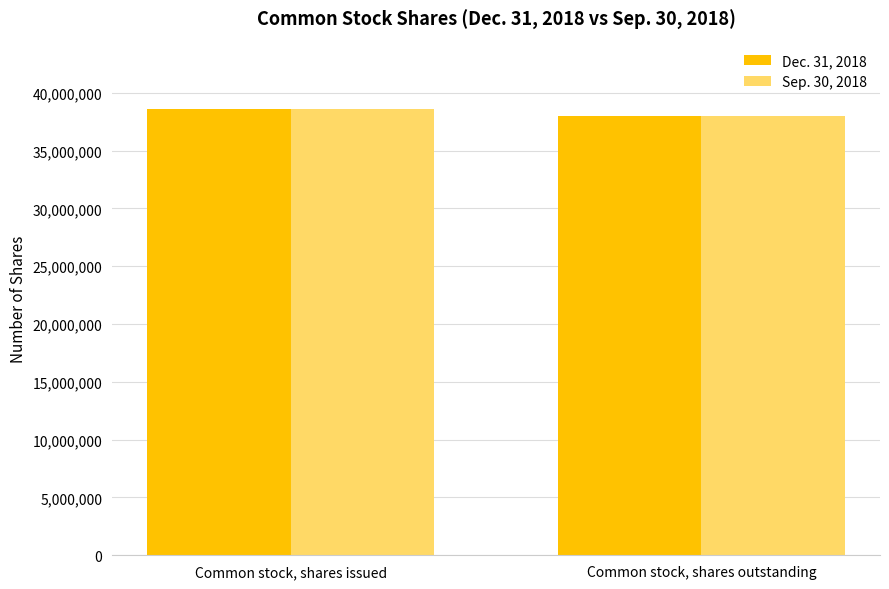

How many bars are there in each group?

2